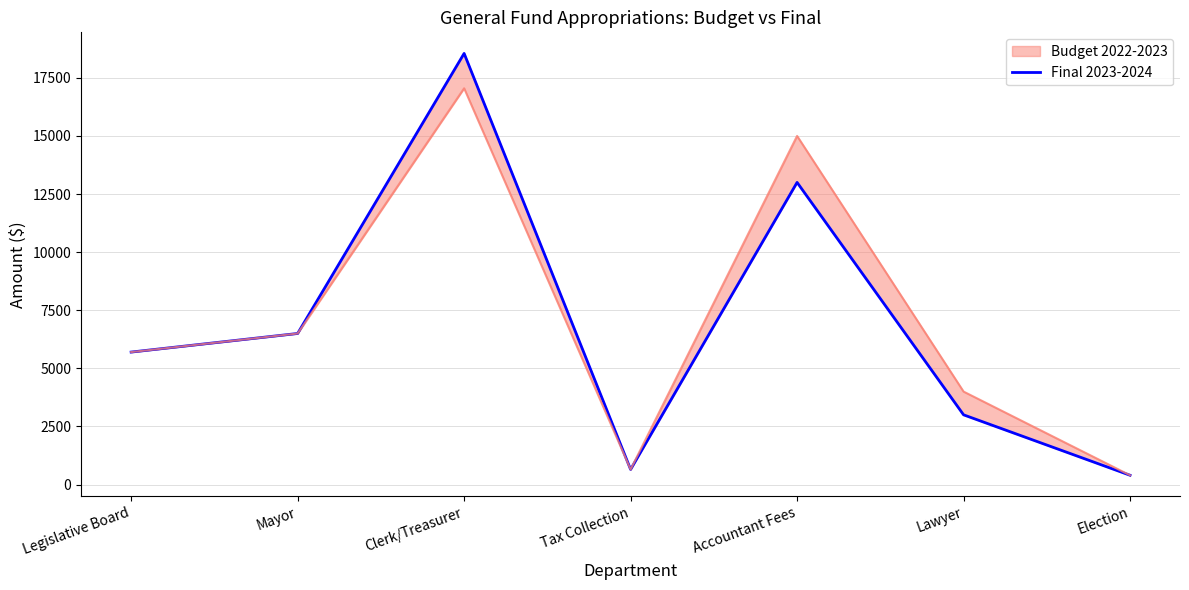

How many lines are shown in the chart?

1